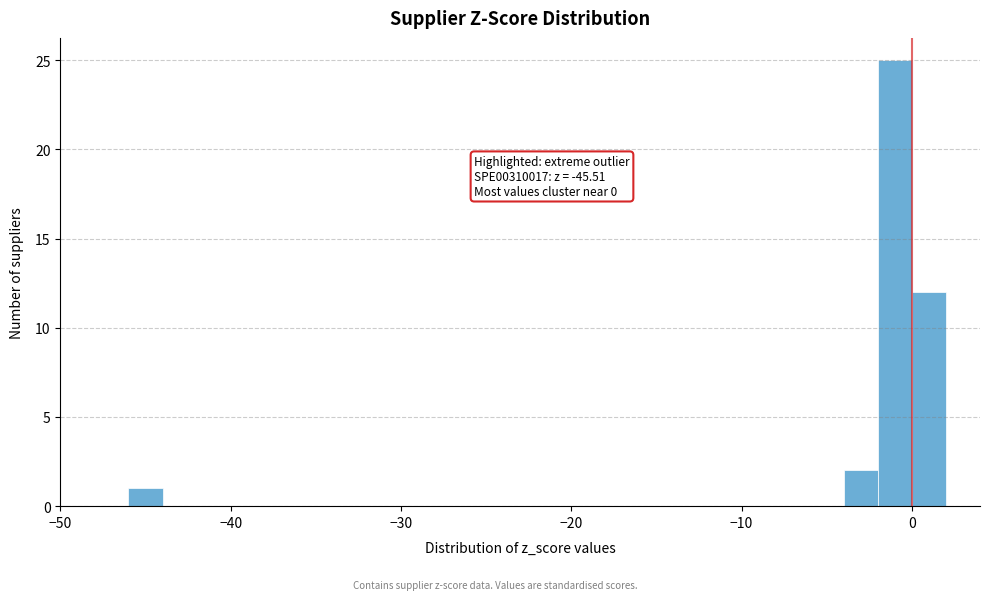

Around what value on the x-axis is the tallest bar? Give the approximate position of its centre, as read against the axis.

-1